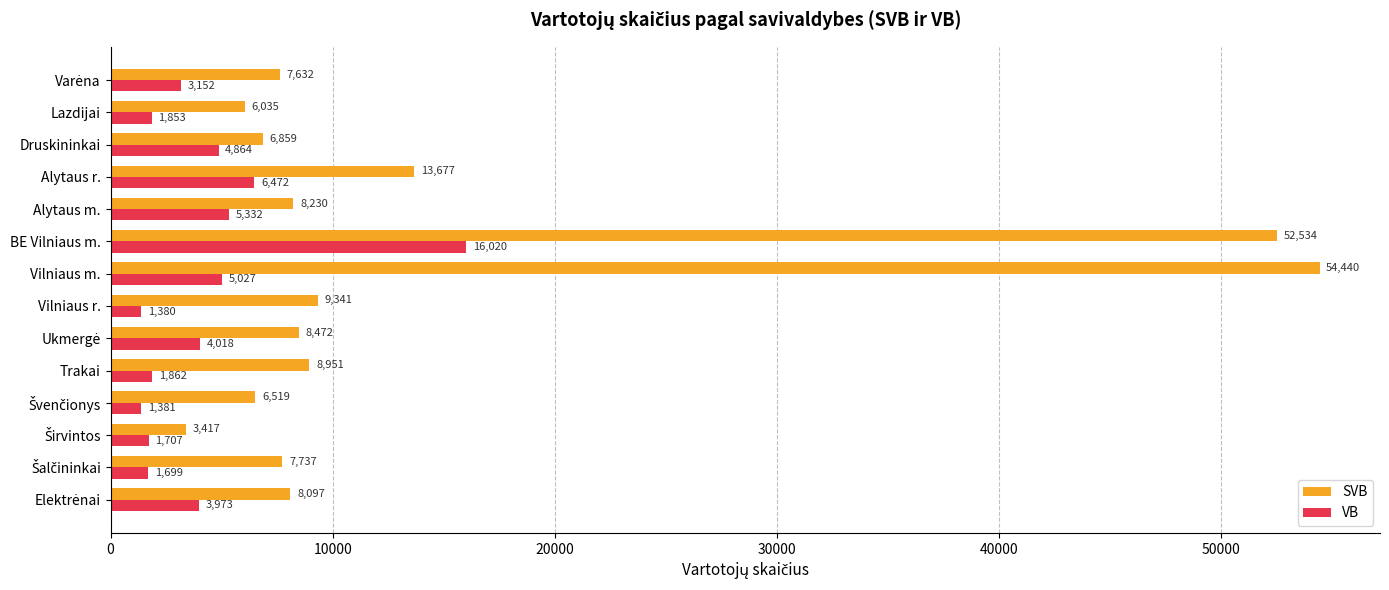

What is the difference between the SVB values at Trakai and Vilniaus r.?

390